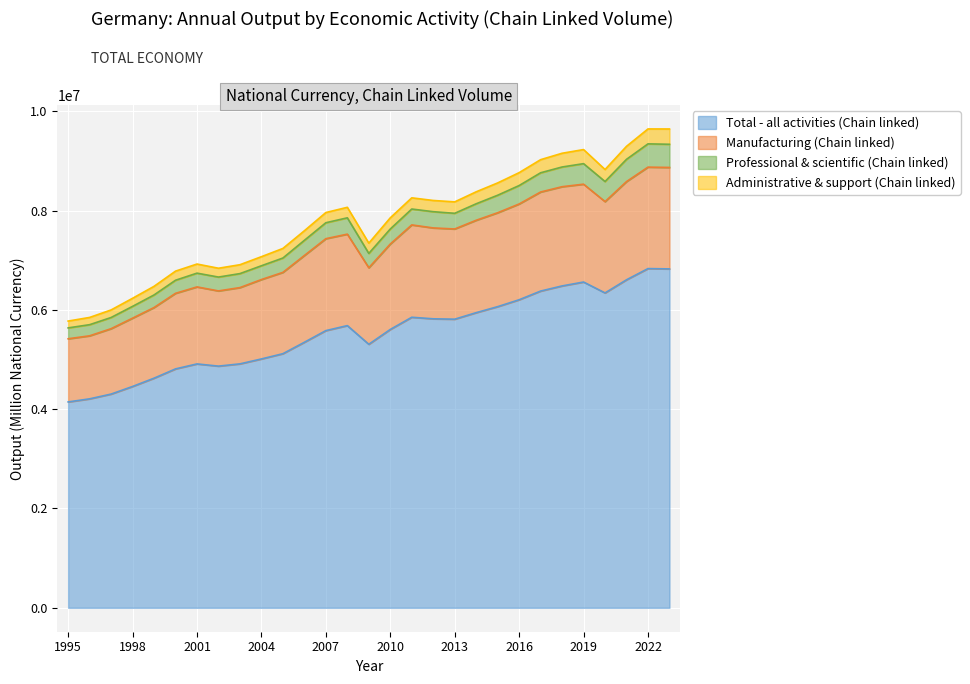

What is the minimum value for Total - all activities (Chain linked)?

4145300.6